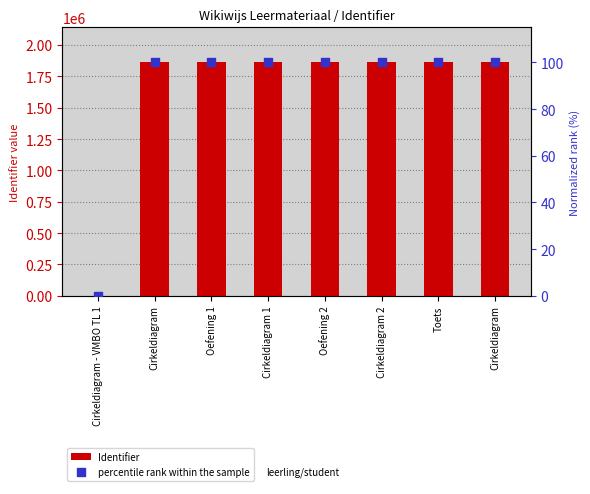

At how many categories does at least one series exceed 986863?

7